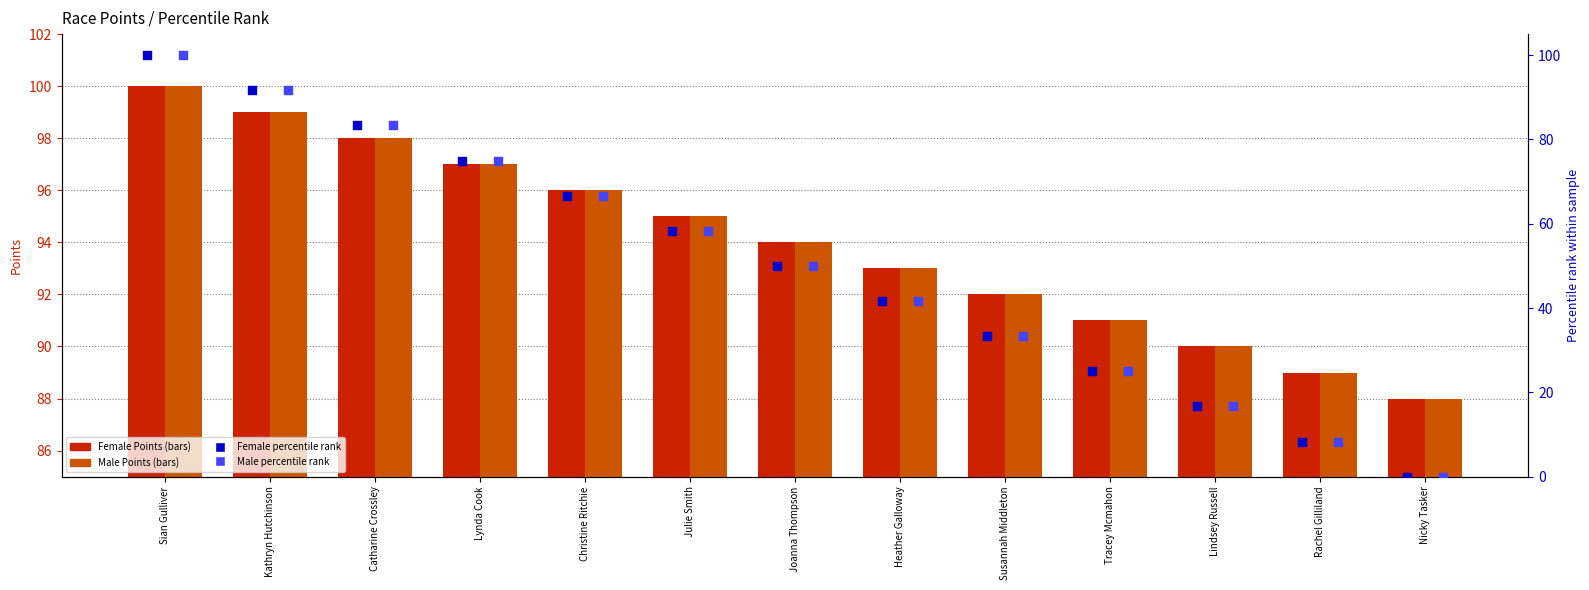

Which series has the largest Y range (max minus min)?

Female percentile rank